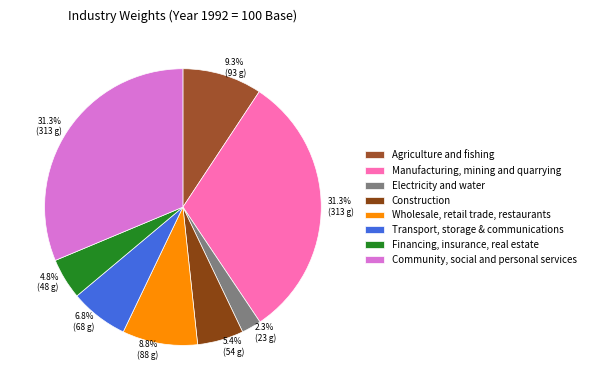

Count the number of slices in the pie.

8